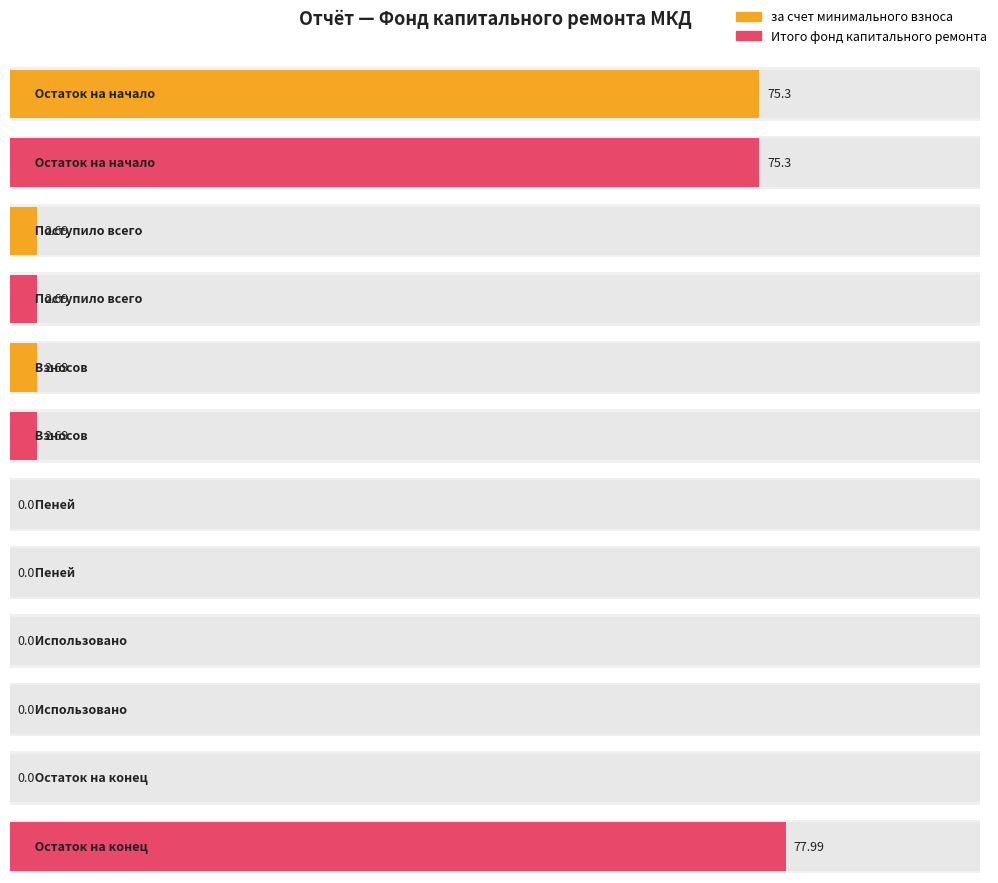

The value of за счет минимального взноса at Остаток на конец is 49.8. True or false?

False